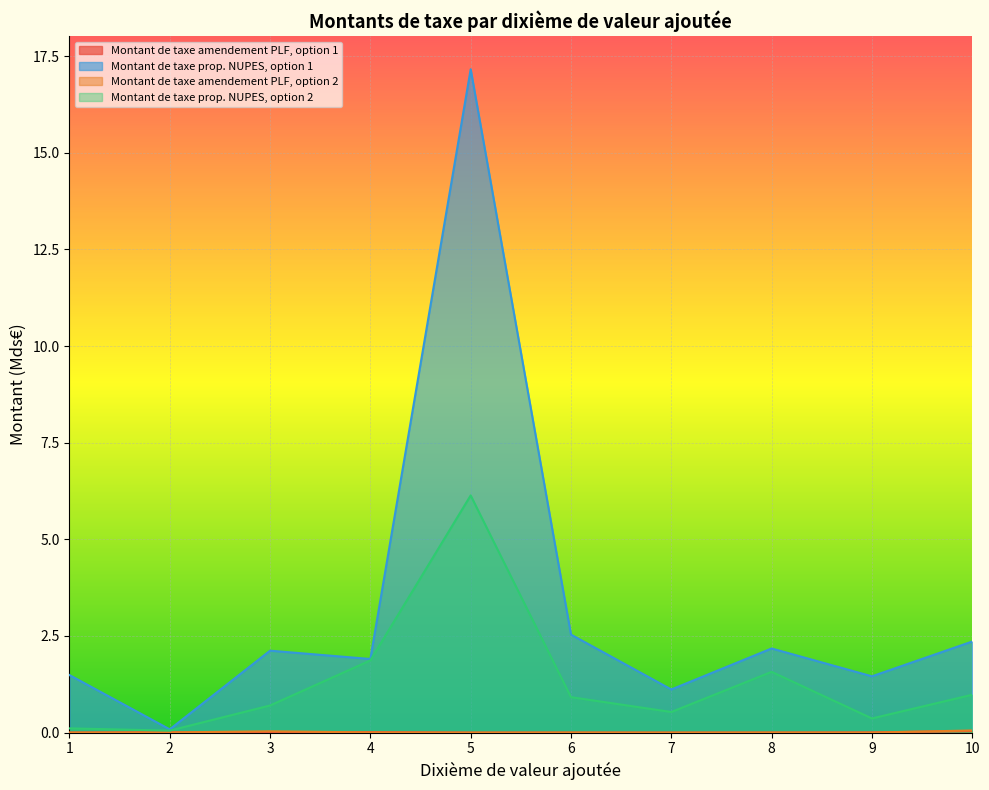

Rank the categories by Montant de taxe amendement PLF, option 1 value from highest to lowest.

10, 4, 2, 9, 1, 3, 8, 5, 6, 7